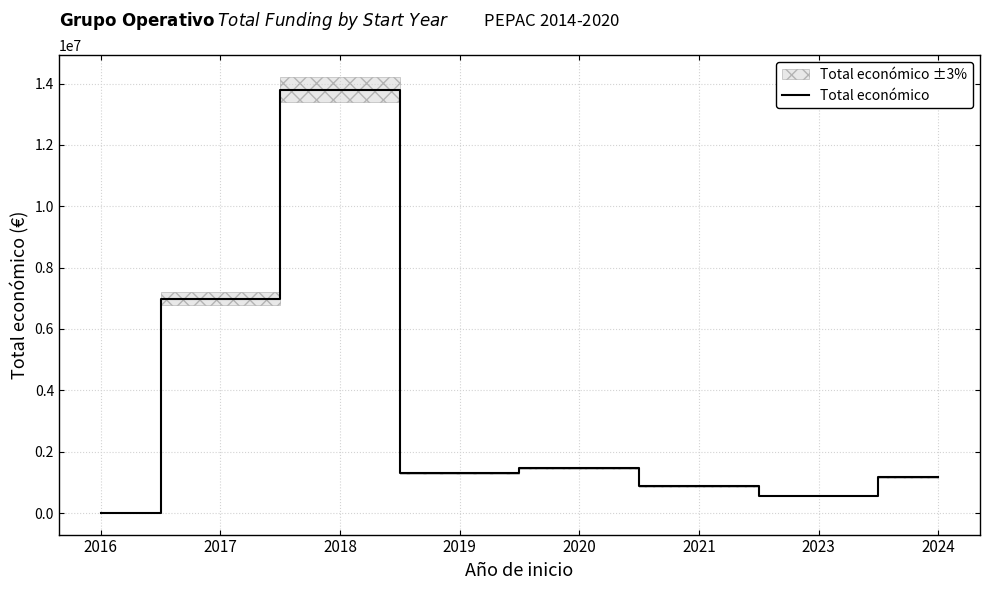

The chart shows a value of 10090692 at 2017. True or false?

False